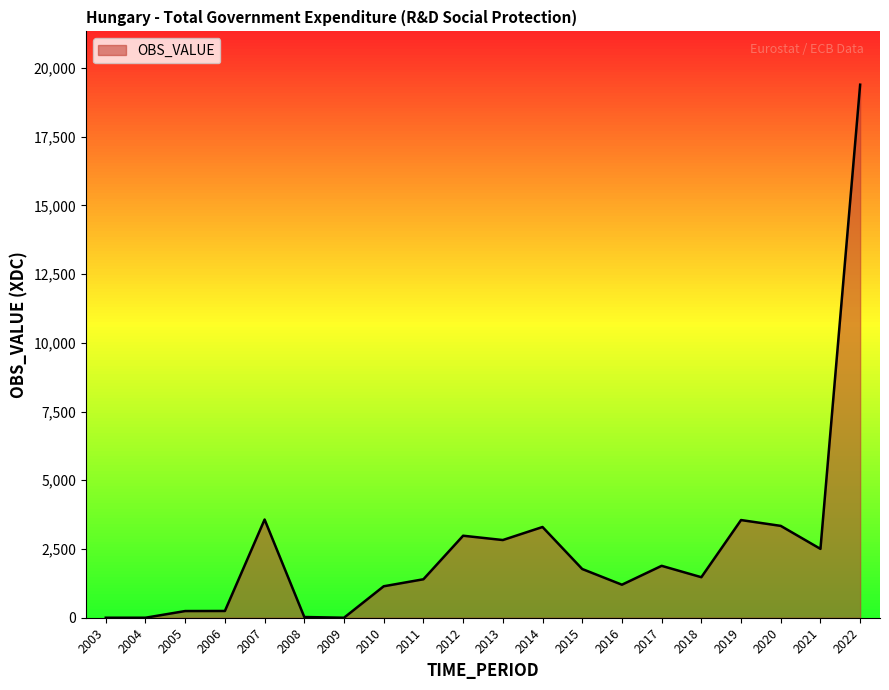

At which label does OBS_VALUE reach its peak?

2022